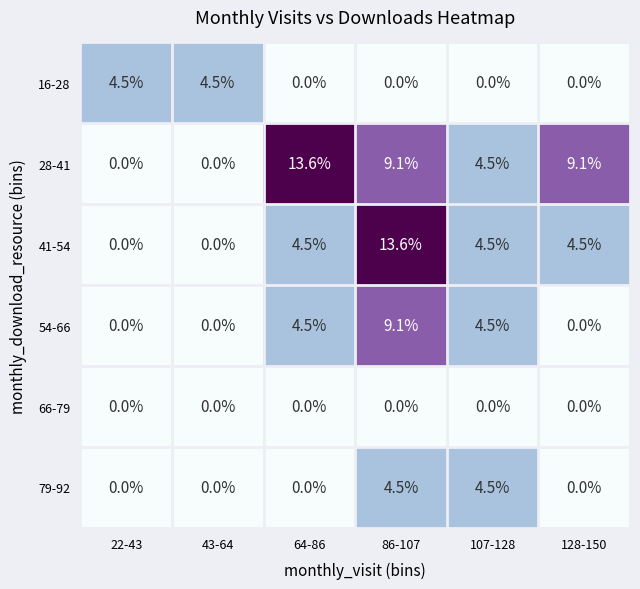

What is the total value across all series at 128-150?

13.6